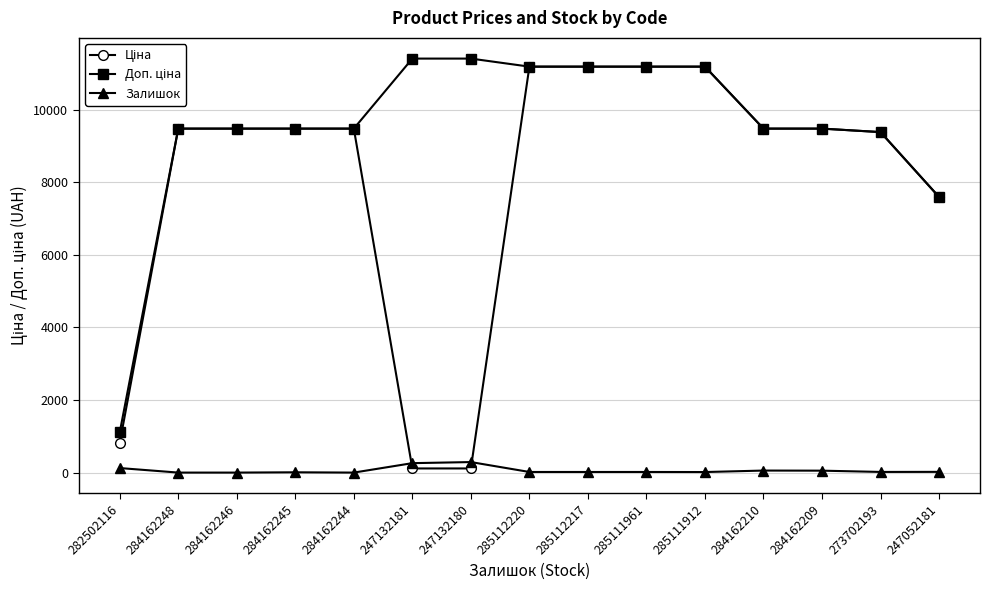

Is it true that Залишок equals 0.0 at 284162244?

True